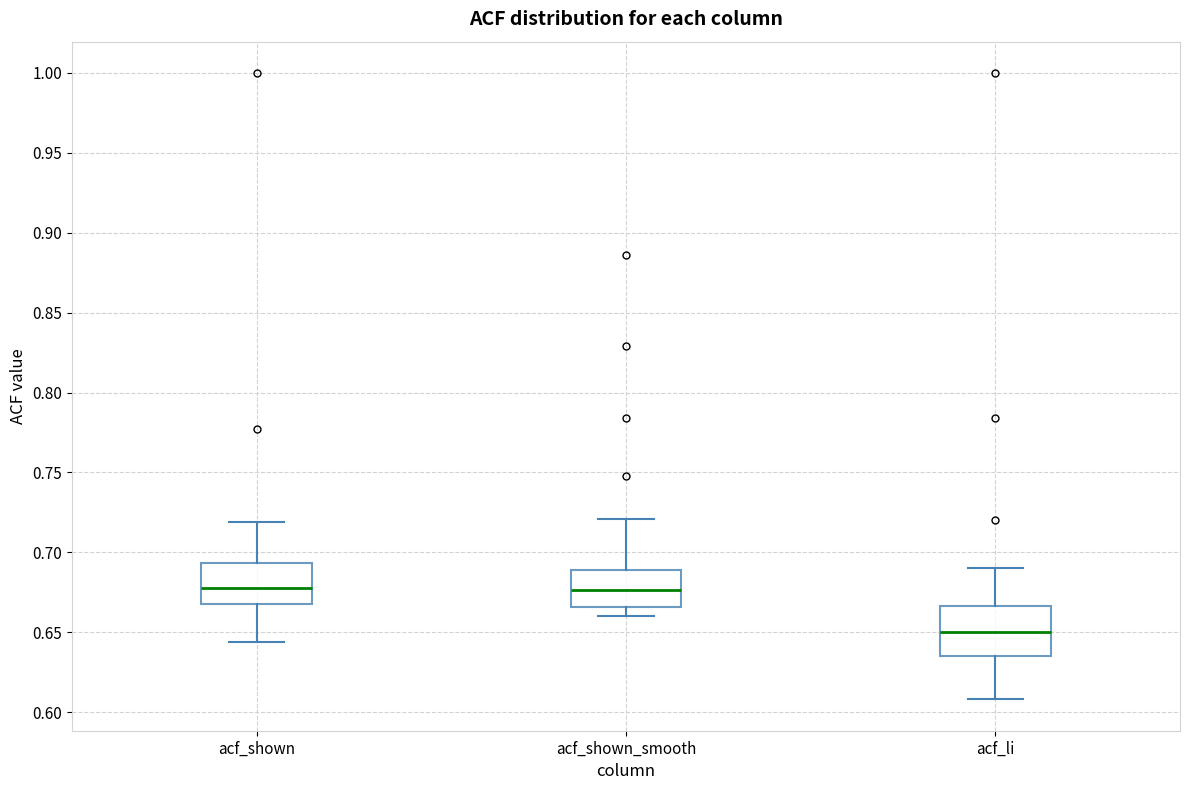

Reading left to right, transcribe this box plot: for each box, give where its median line is, the range the box spans, and where its two whiskers end, as read against the y-axis. The values are not printed on the chart, so give them approximately, as read against the axis.

acf_shown: median 0.680, box 0.670 to 0.695, whiskers 0.645 to 0.720
acf_shown_smooth: median 0.675, box 0.665 to 0.690, whiskers 0.660 to 0.720
acf_li: median 0.650, box 0.635 to 0.665, whiskers 0.610 to 0.690